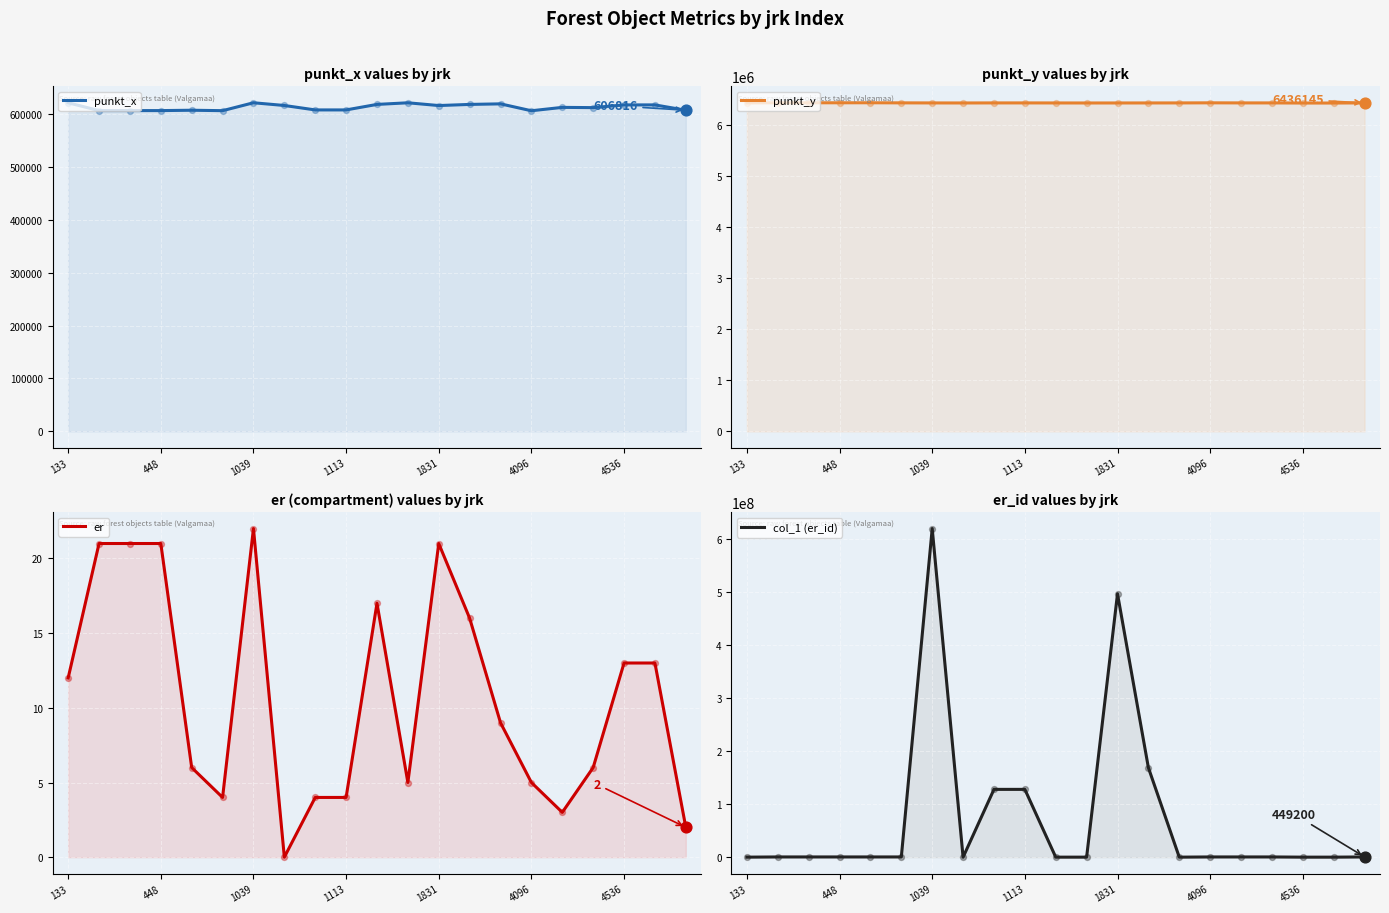

Which series contains the lowest Y value?

er